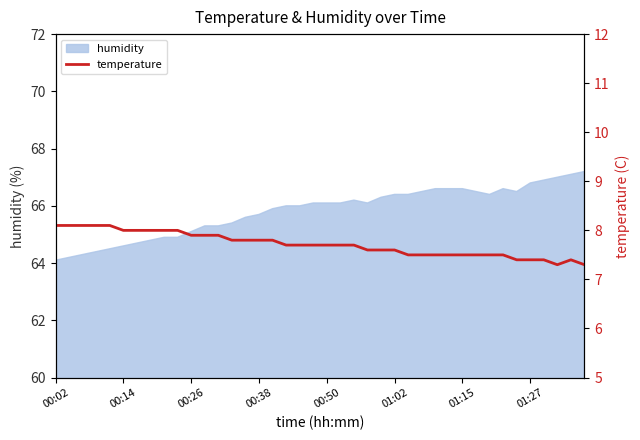

Does the chart have visible grid lines?

No